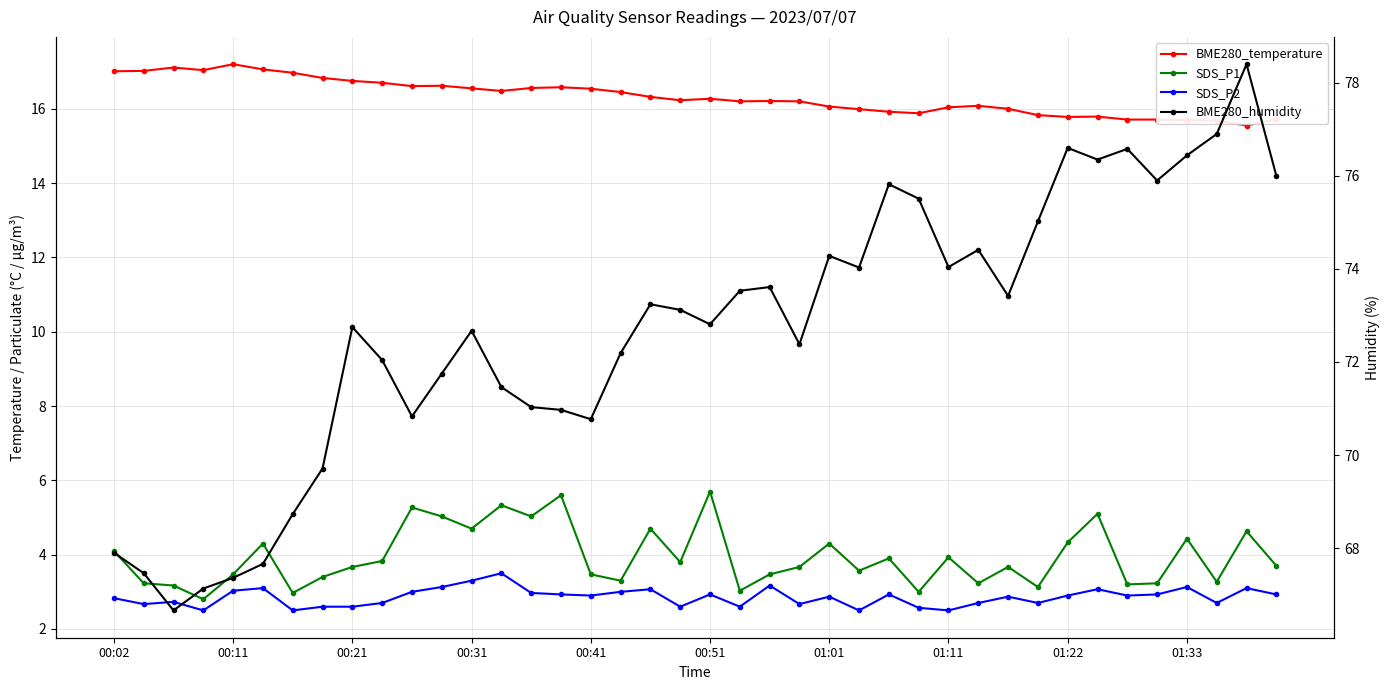

True or false: SDS_P2 and BME280_humidity intersect in this chart.

False